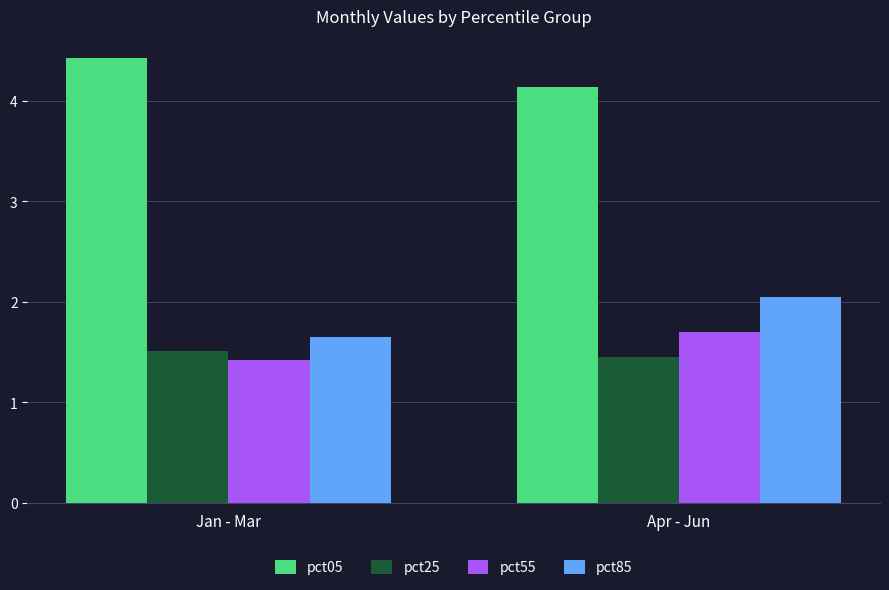

At which category is the sum across all series the highest?

Apr - Jun